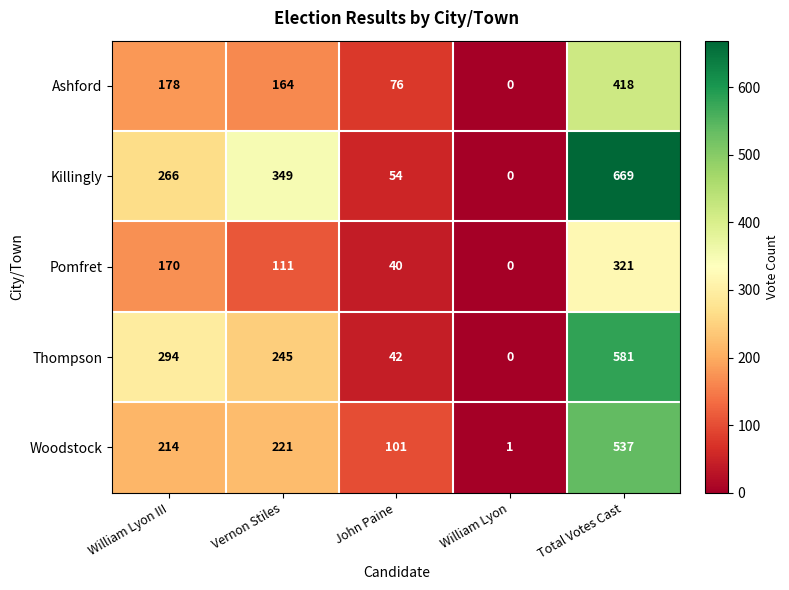

What is the average value of the Thompson series?

232